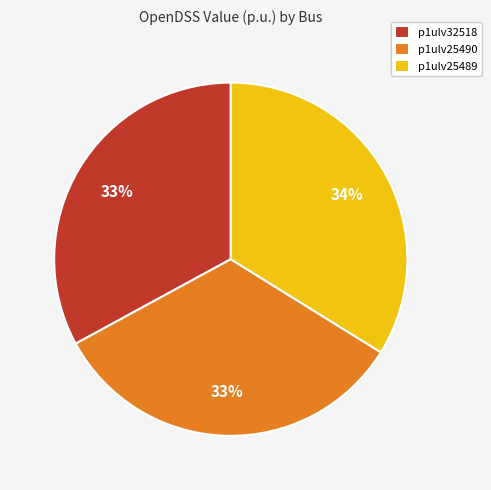

Is there any slice that represents more than half of the pie?

No